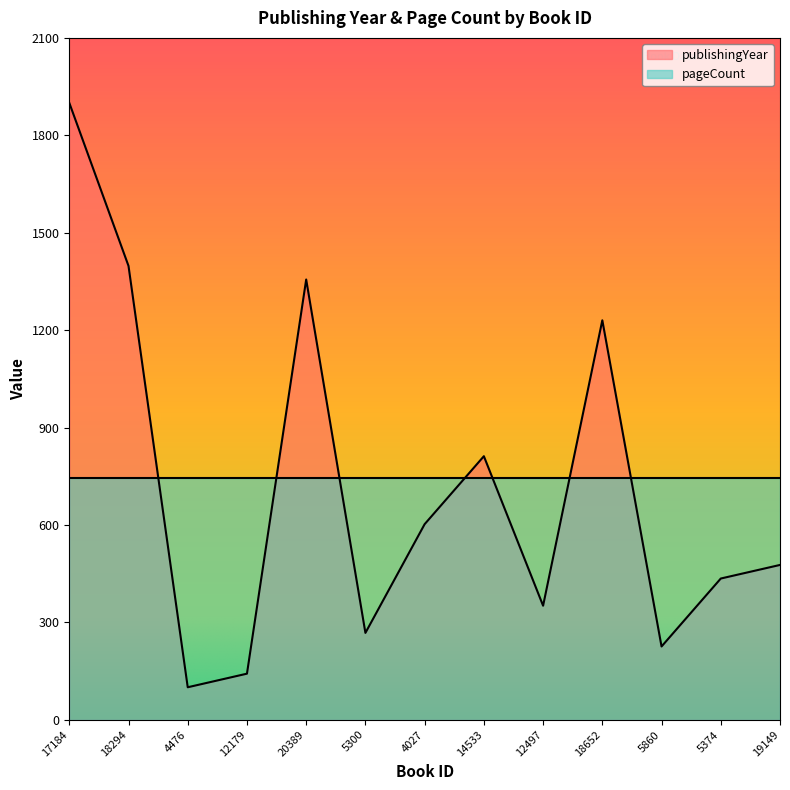

At which label does the data first exceed 476?

17184